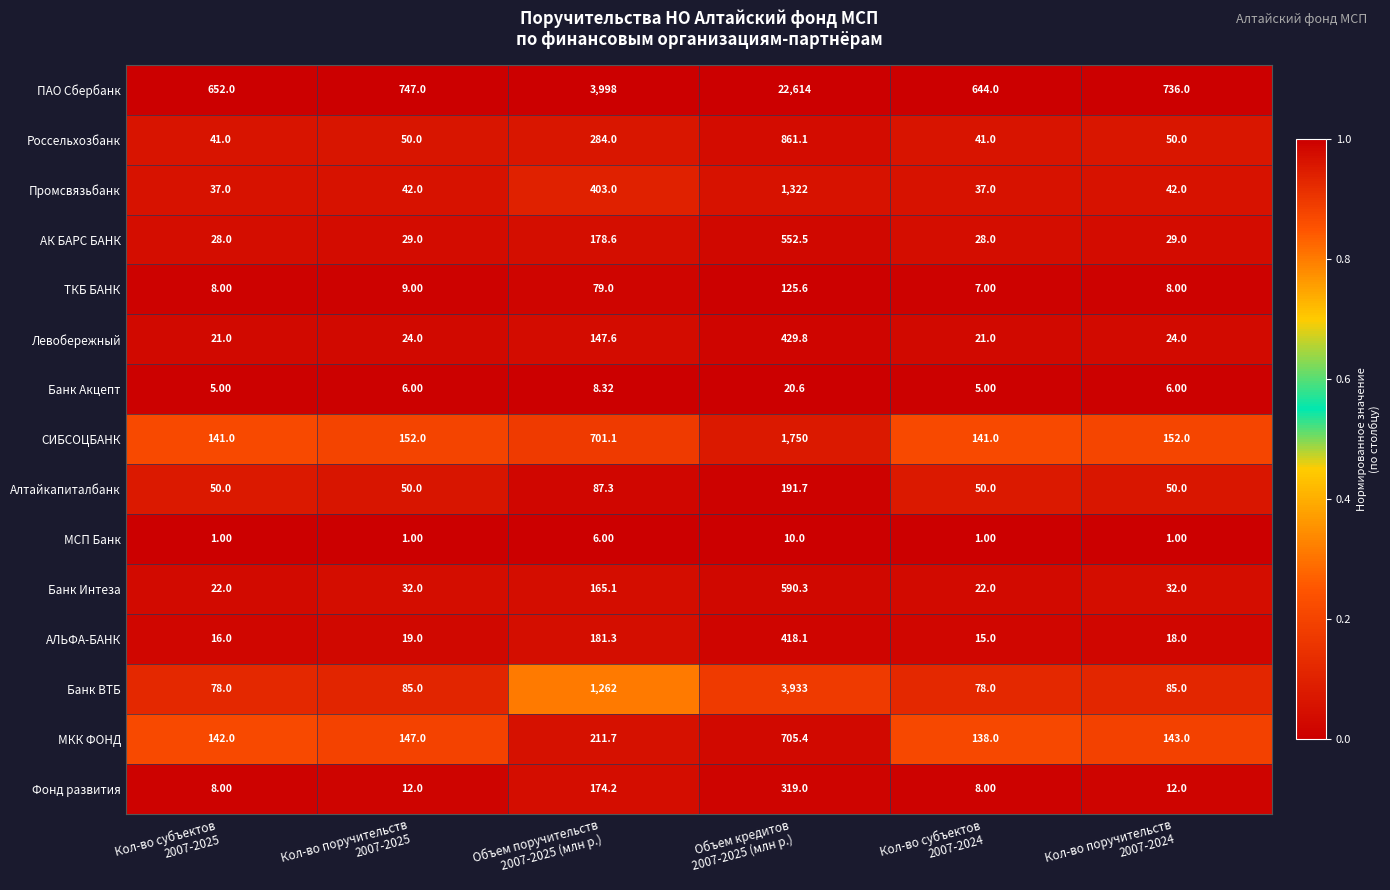

List the series in order of their peak value, lowest first.

МСП Банк, Банк Акцепт, ТКБ БАНК, Алтайкапиталбанк, Фонд развития, АЛЬФА-БАНК, Левобережный, АК БАРС БАНК, Банк Интеза, МКК ФОНД, Россельхозбанк, Промсвязьбанк, СИБСОЦБАНК, Банк ВТБ, ПАО Сбербанк